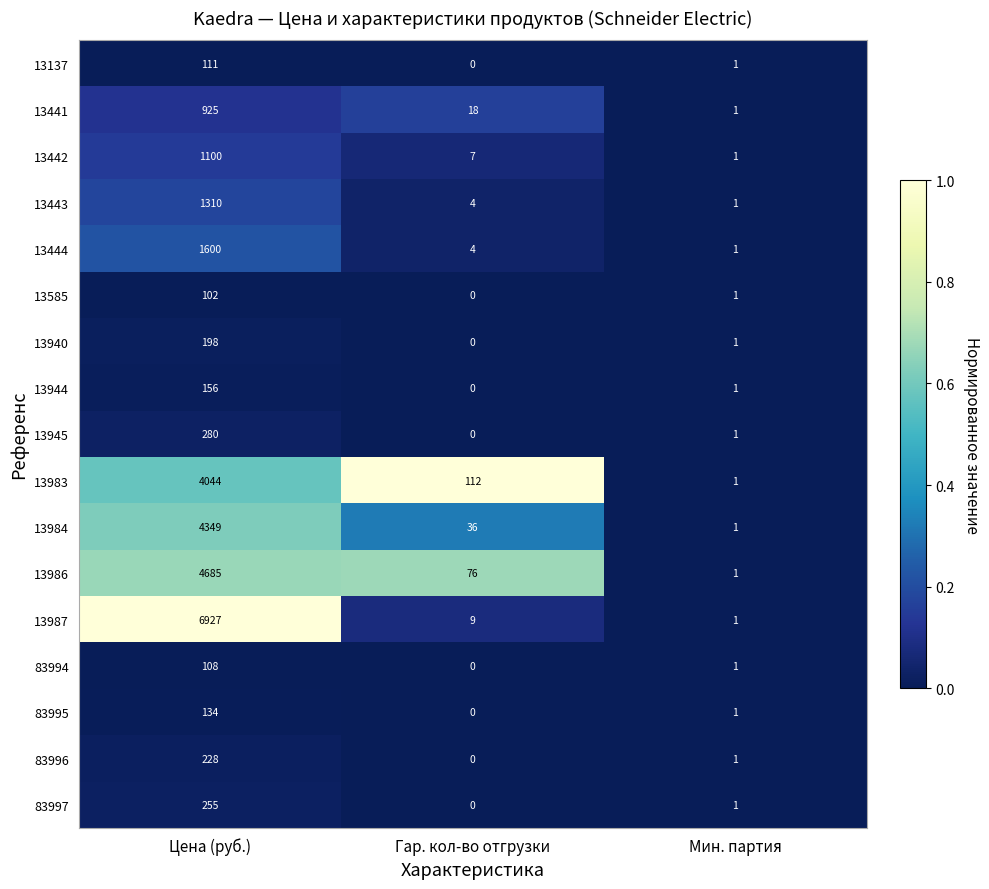

Which category has the lowest value across all series?

Гар. кол-во отгрузки